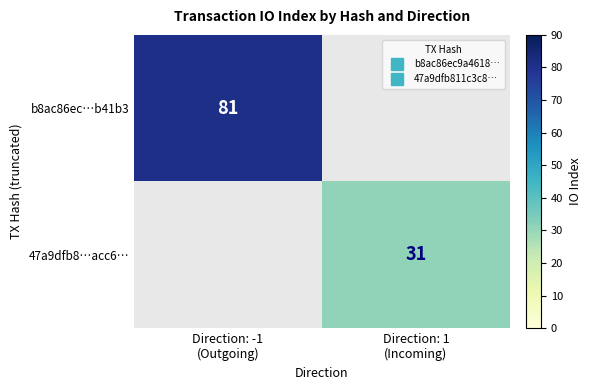

List the series in order of their peak value, highest first.

b8ac86ec…b41b3, 47a9dfb8…acc6…